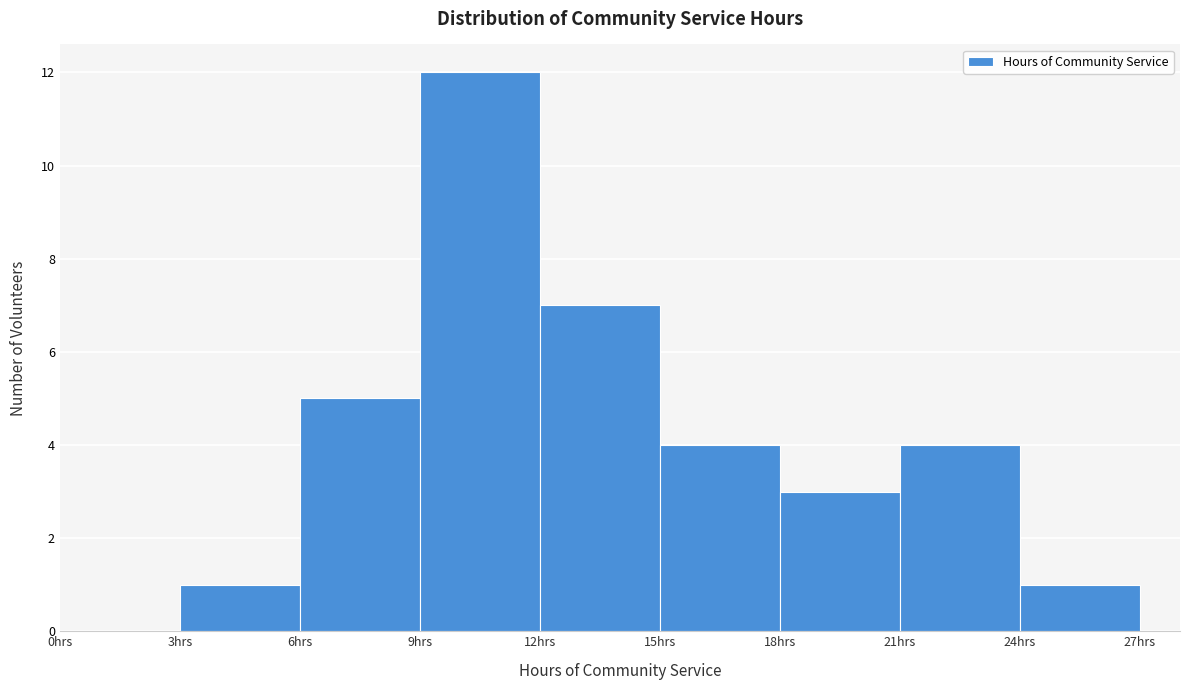

What is the height of the bar covering 9 to 12 on the x-axis? The values are not printed on the chart, so give them approximately, as read against the axis.

12